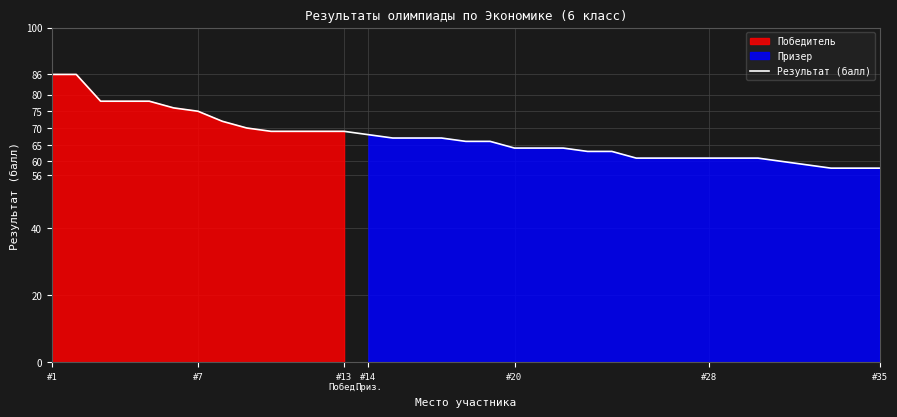

What is the minimum value shown in the chart?

58